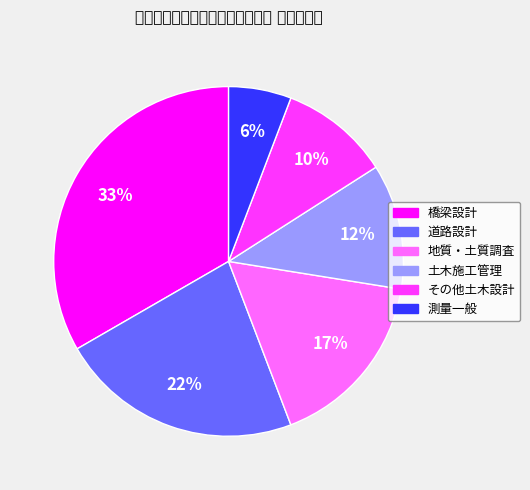

Which slice is the smallest?

測量一般